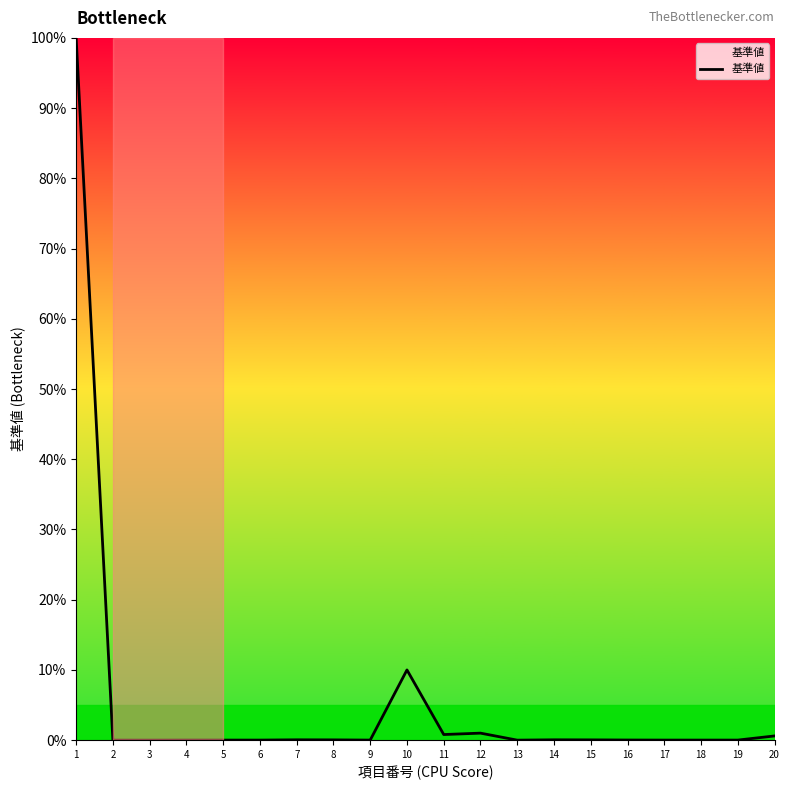

What is the maximum value shown in the chart?

100.0